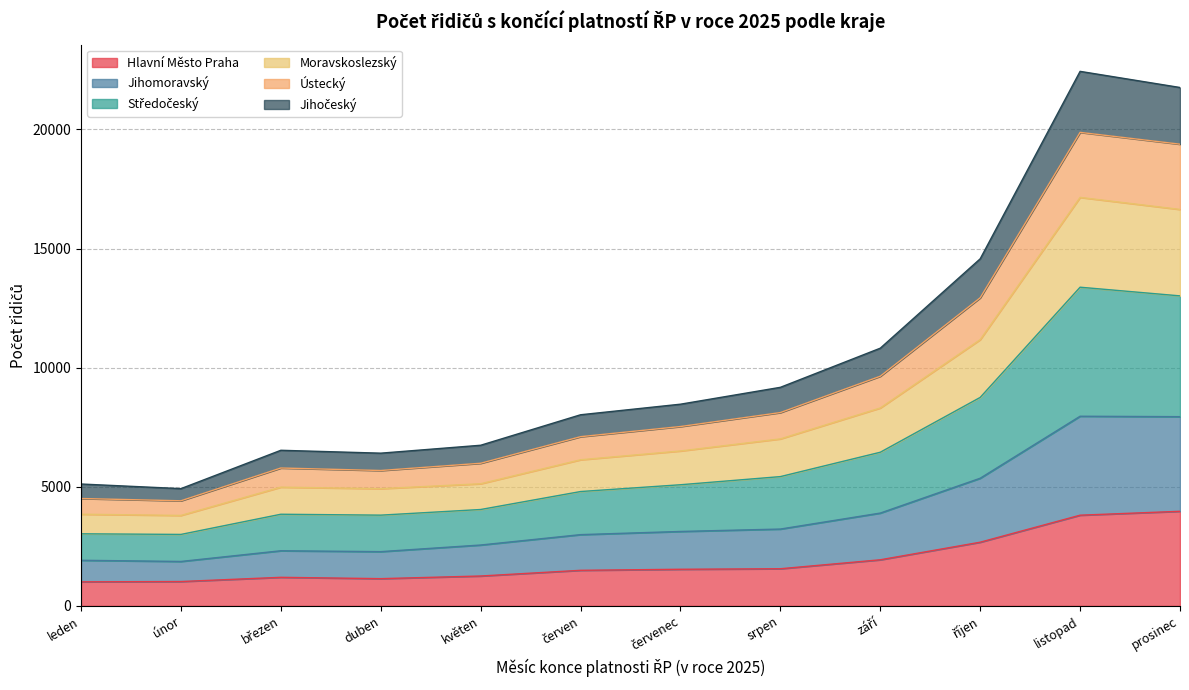

True or false: Jihomoravský and Ústecký intersect in this chart.

False